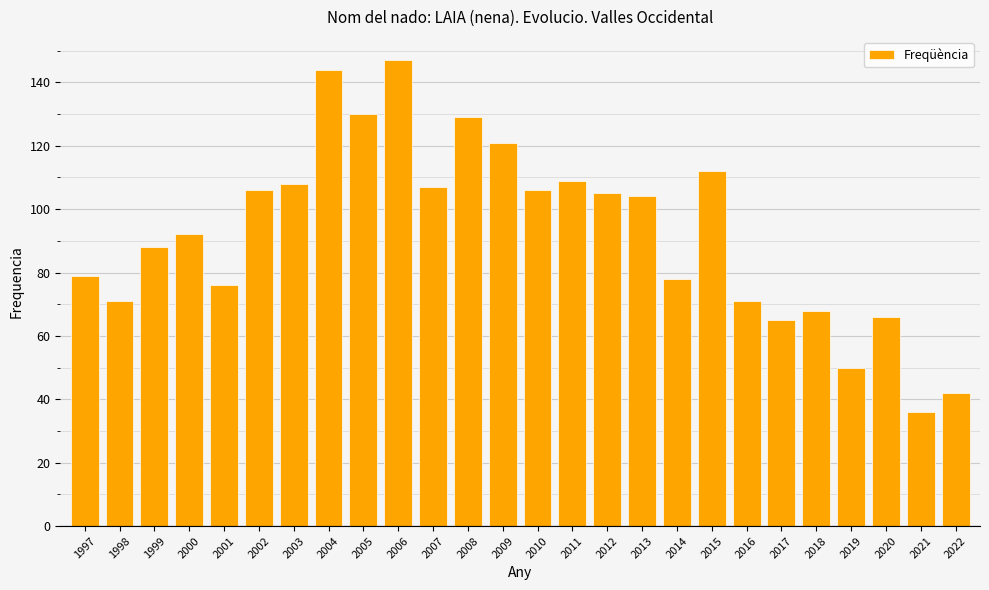

What is the sum of the values at 2022 and 2011?

151